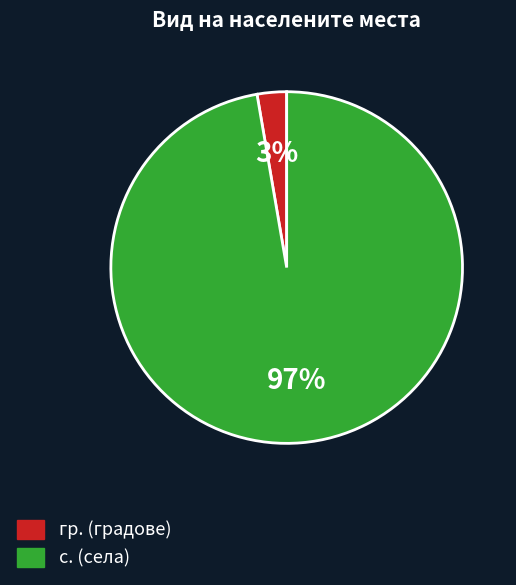

Which category has the smallest portion of the pie?

гр.